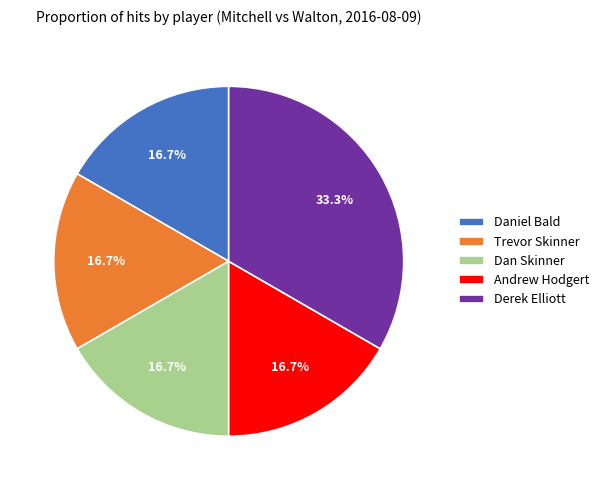

What is the largest slice in the pie chart?

Derek Elliott